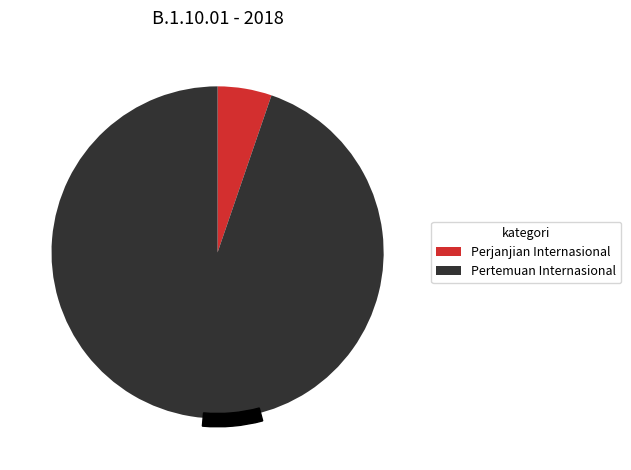

Which slice represents more than half of the pie?

Pertemuan Internasional